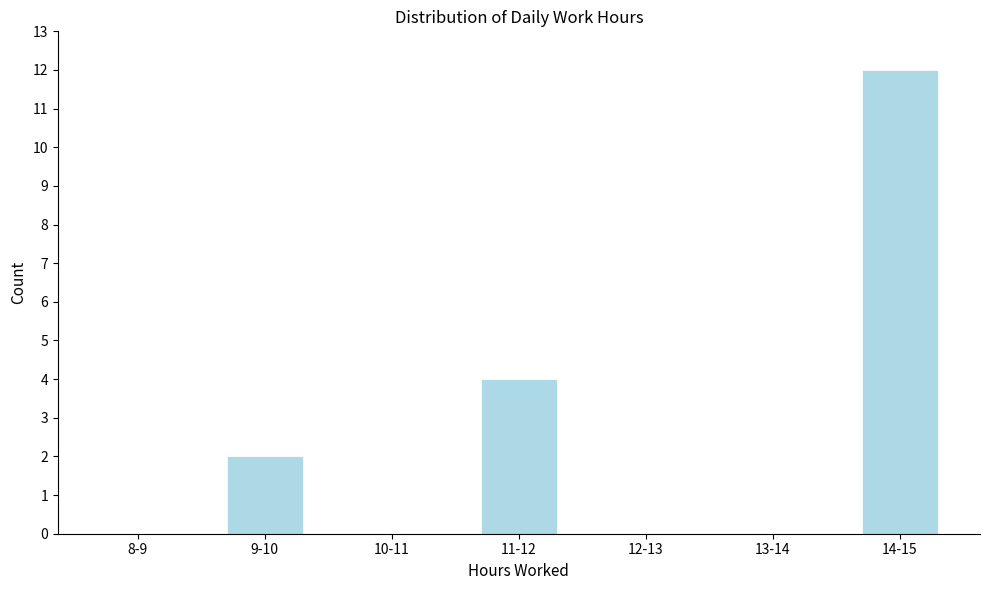

Reading left to right, list all the values displayed in this chart.

8-9=0	9-10=2	10-11=0	11-12=4	12-13=0	13-14=0	14-15=12